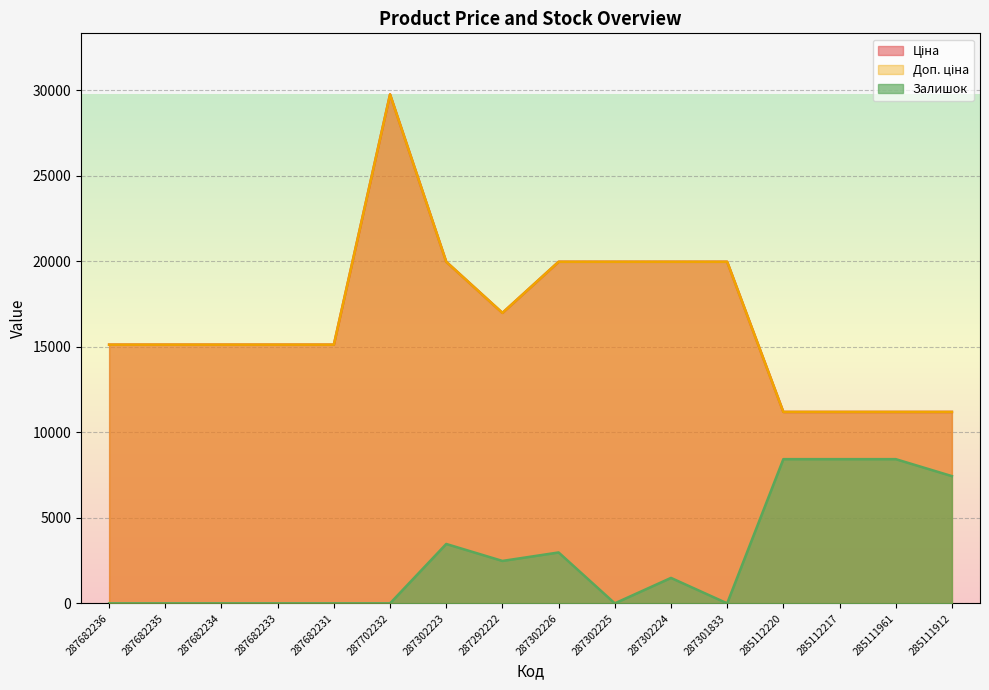

What is the average value of the Залишок series?

2695.8